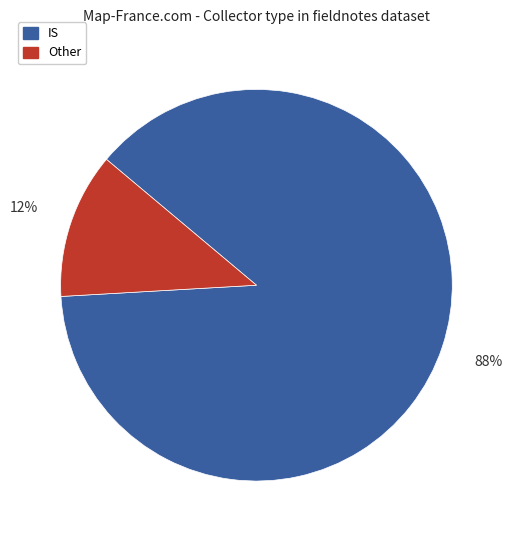

How many segments does this pie chart have?

2